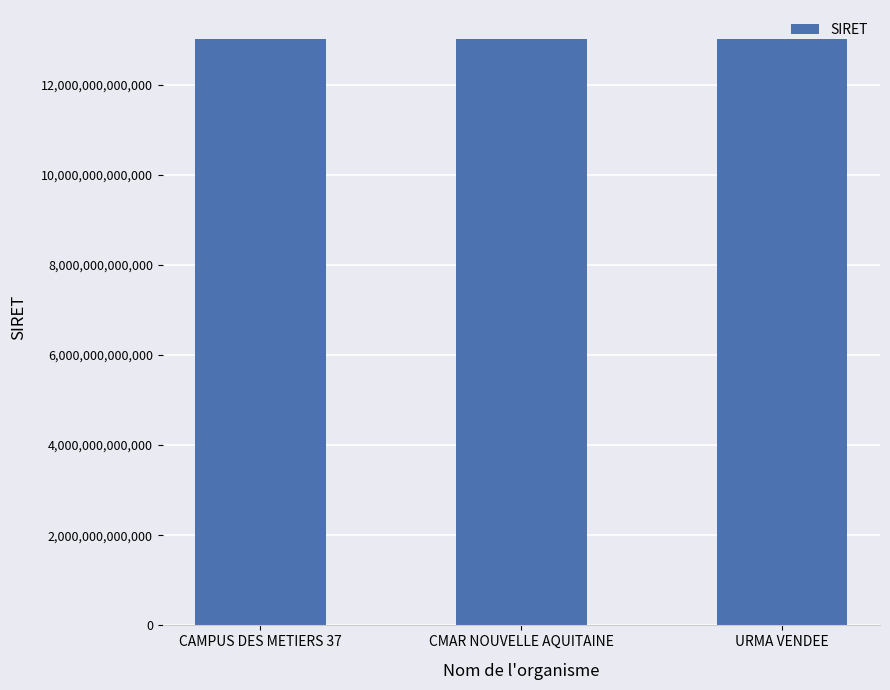

What is the sum of all values?

39007659100239